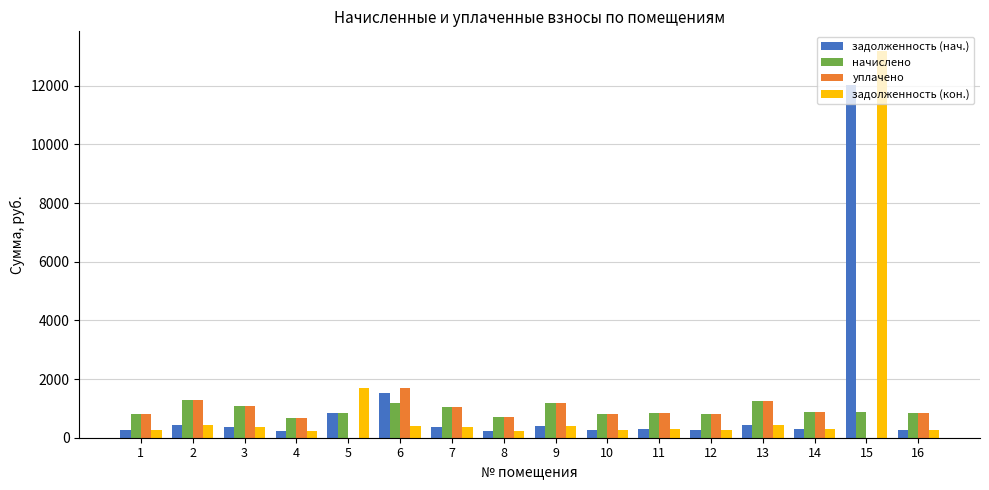

Are the bars horizontal?

No